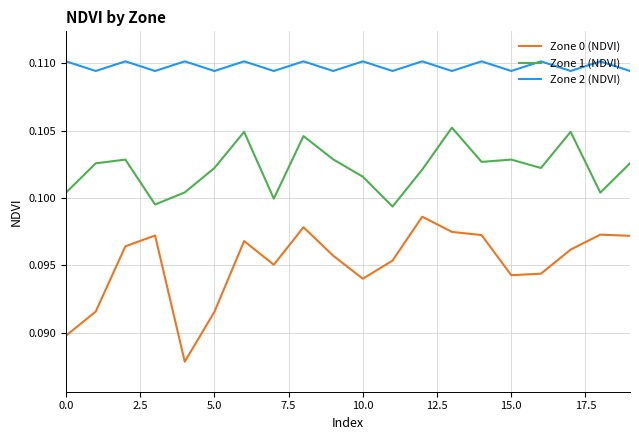

List the series in order of their peak value, highest first.

Zone 2 (NDVI), Zone 1 (NDVI), Zone 0 (NDVI)